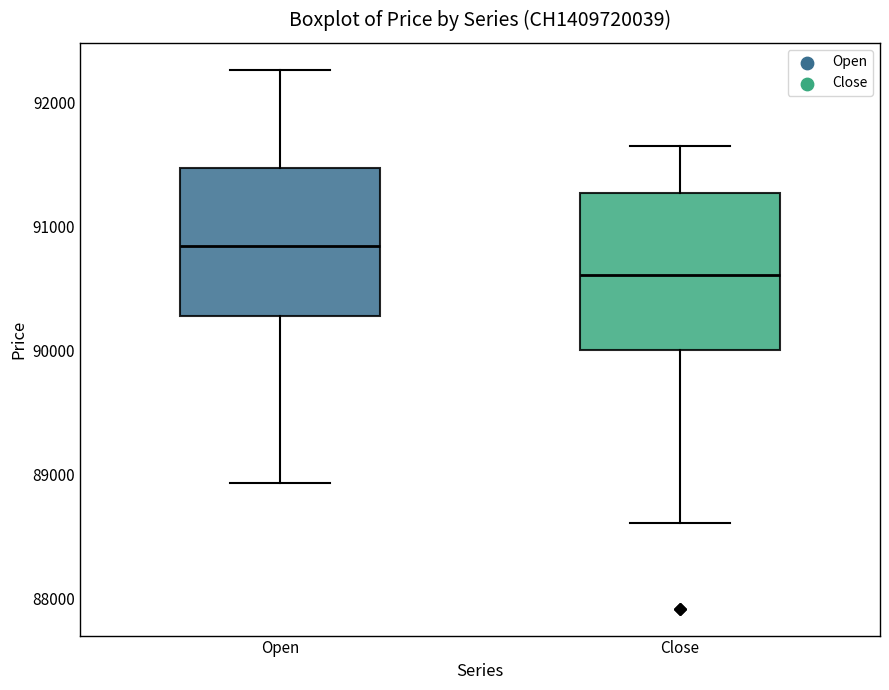

Reading left to right, read every box against the y-axis: the position of its median line, the range the box covers, and the ends of its whiskers. The values are not printed on the chart, so give them approximately, as read against the axis.

Open: median 90800, box 90300 to 91500, whiskers 88900 to 92300
Close: median 90600, box 90000 to 91300, whiskers 88600 to 91700